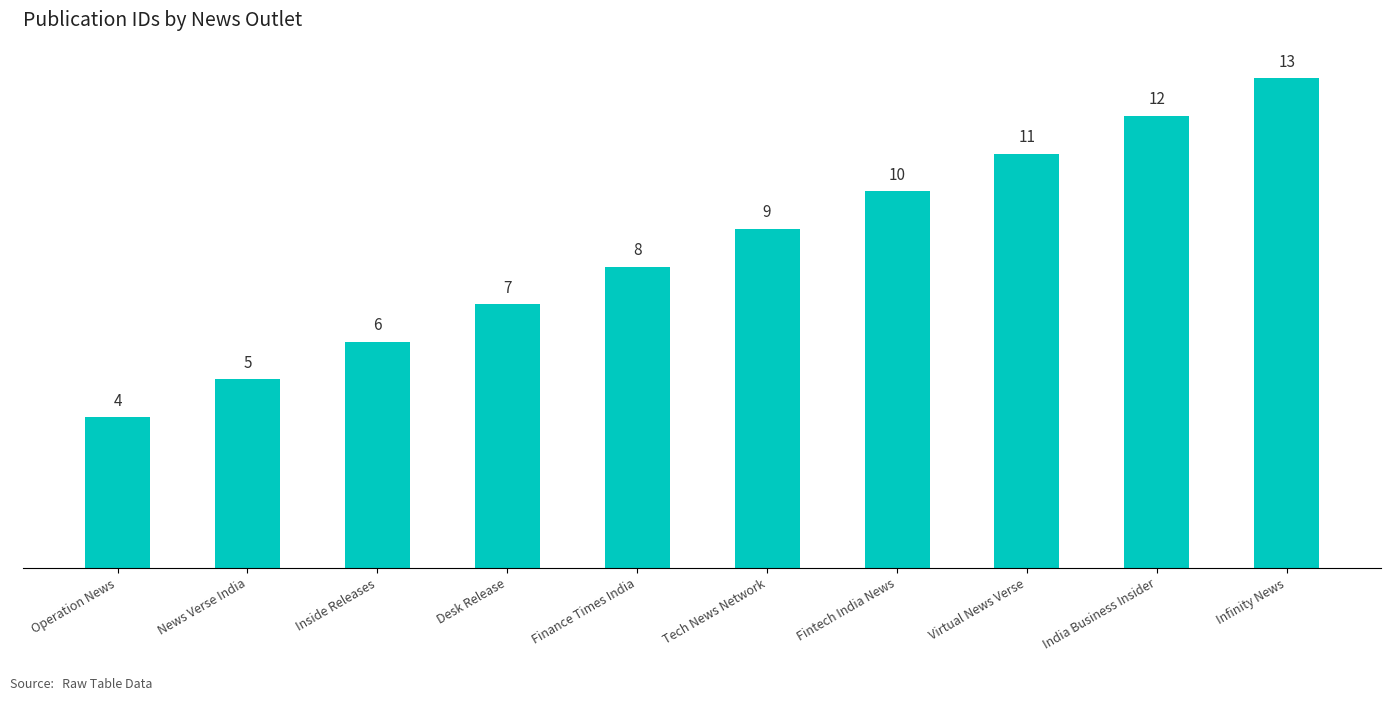

How many distinct data groups are displayed?

1